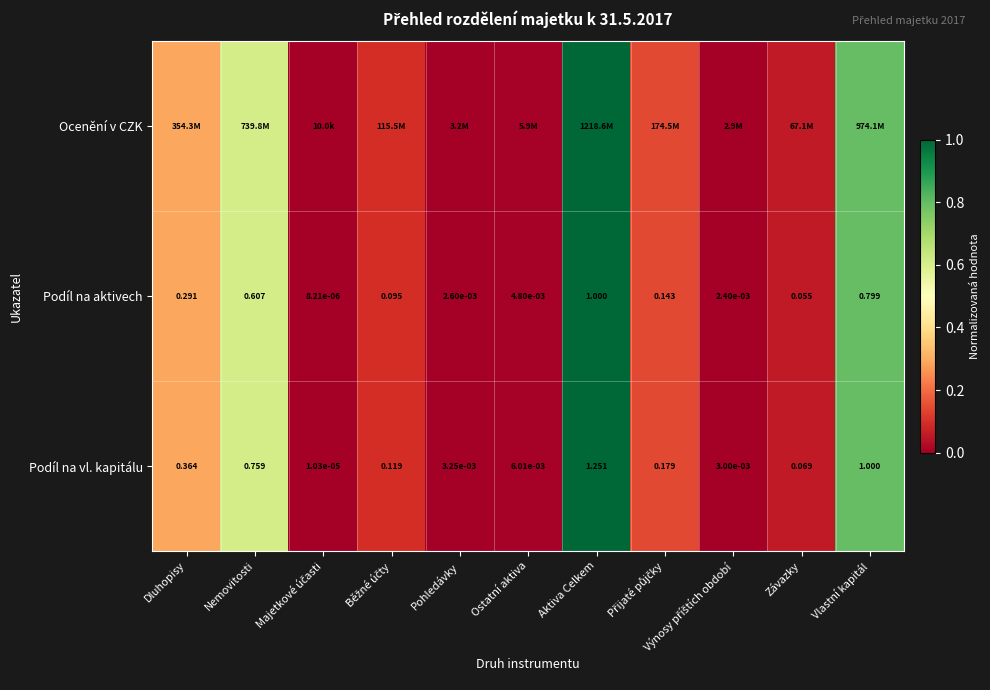

Between Nemovitosti and Majetkové účasti, which series saw the biggest shift?

Ocenění v CZK